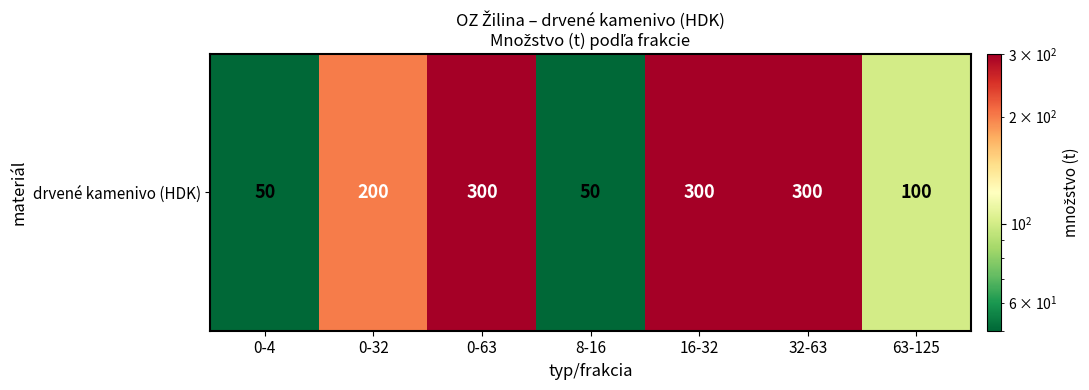

List the labels in order of value, largest first.

0-63, 16-32, 32-63, 0-32, 63-125, 0-4, 8-16